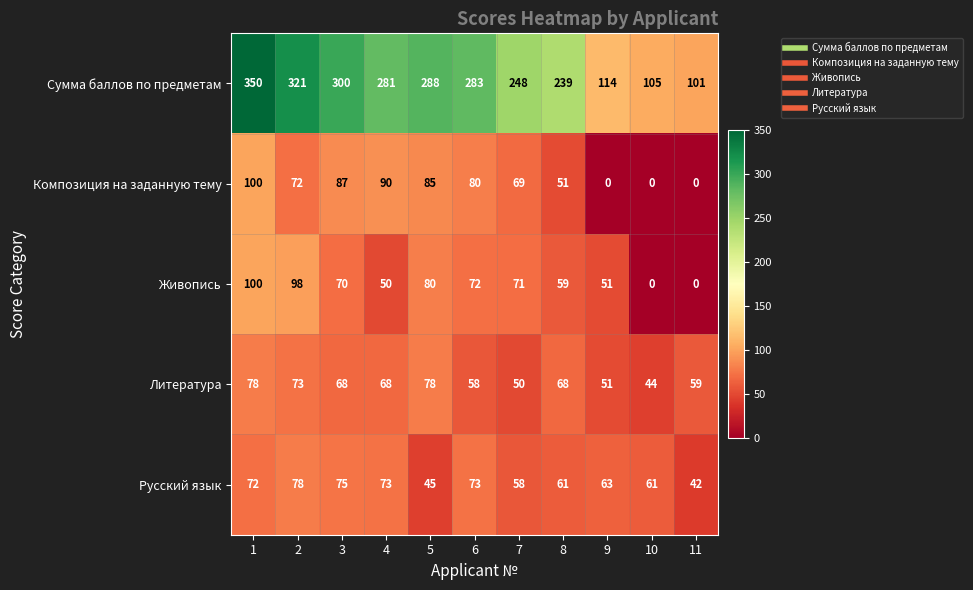

What is the difference between the Литература values at 9 and 1?

27